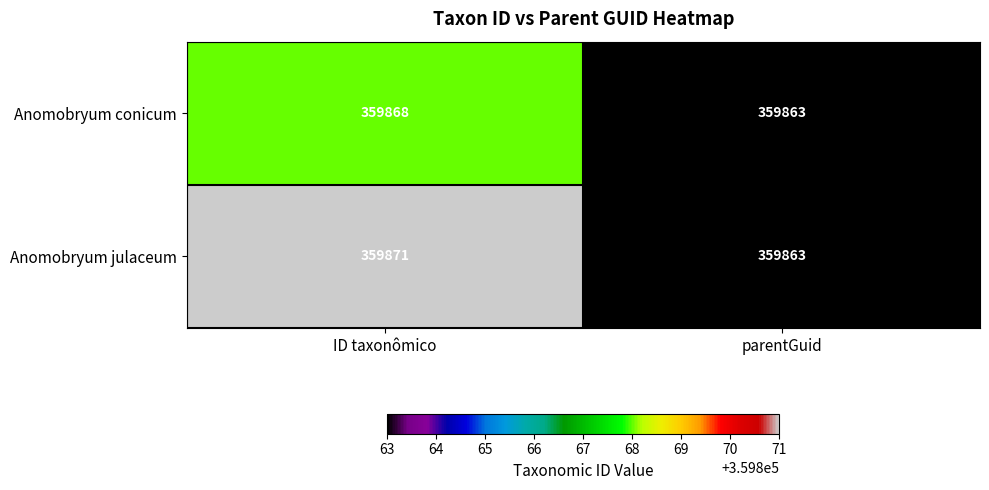

Rank the series at ID taxonômico from highest to lowest value.

Anomobryum julaceum, Anomobryum conicum